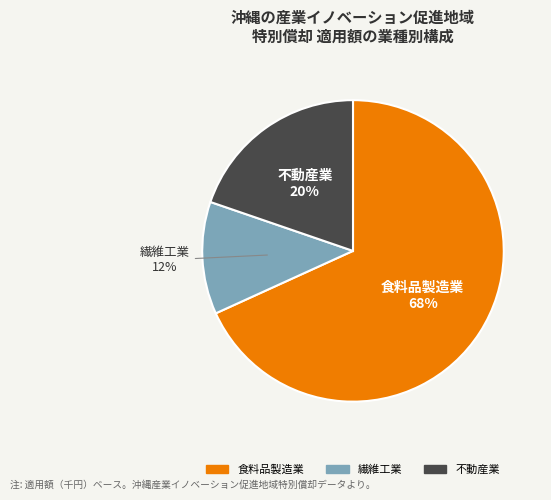

Which category has the smallest portion of the pie?

繊維工業